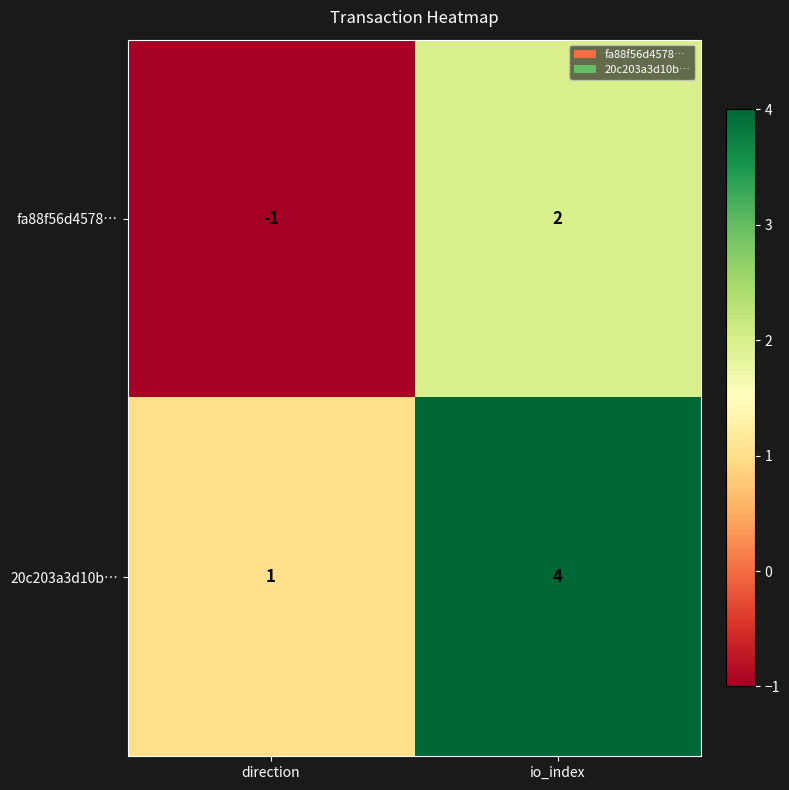

Which series has the largest total across all categories?

20c203a3d10b…